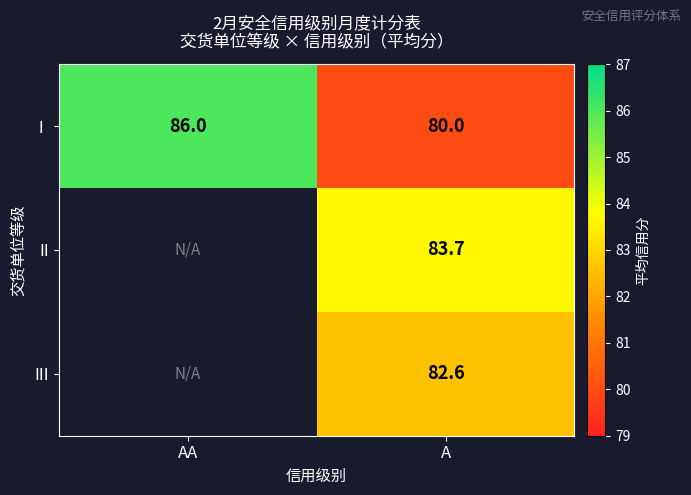

What is the sum of the Ⅰ values at A and AA?

166.0